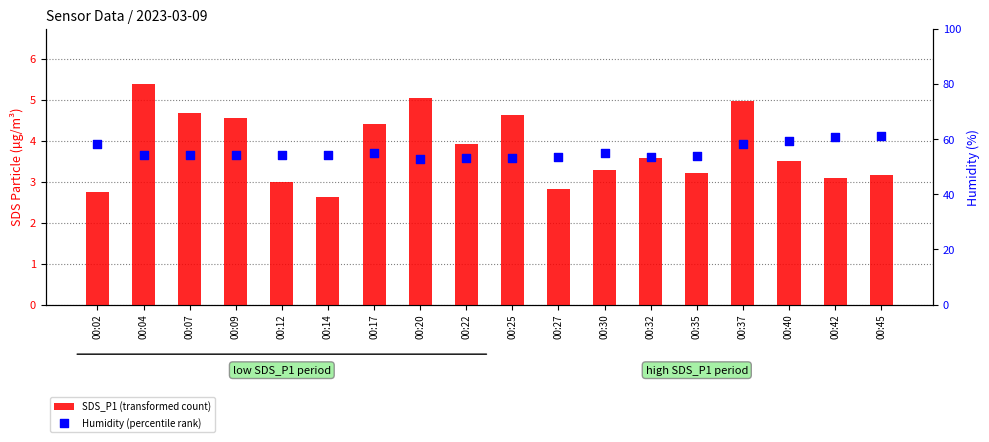

What is the total value across all series at 00:09?

58.8